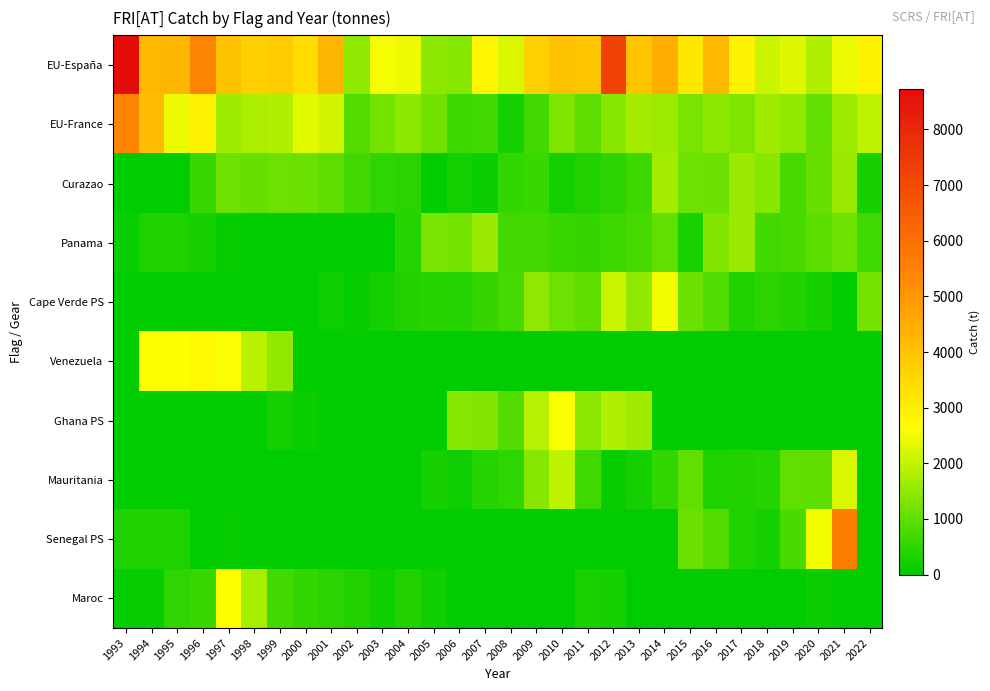

Reading left to right, transcribe all the data shown in this chart.

EU-España: 1993=8730.8	1994=4244.2	1995=4273.6	1996=5439.7	1997=4019.9	1998=3697.8	1999=3772.6	2000=3384.7	2001=4286.1	2002=1498.3	2003=2533.2	2004=2450.0	2005=1451.3	2006=1430.3	2007=2846.7	2008=2237.4	2009=3695.6	2010=4016.7	2011=3891.3	2012=7292.3	2013=3958.2	2014=4447.2	2015=3141.6	2016=4205.1	2017=2915.2	2018=2088.8	2019=2306.7	2020=1825.6	2021=2428.1	2022=2874.4
EU-France: 1993=5430.6	1994=4145.9	1995=2423.3	1996=2906.5	1997=1662.0	1998=1793.9	1999=1835.7	2000=2333.2	2001=2174.7	2002=864.8	2003=1217.3	2004=1463.5	2005=1185.1	2006=644.0	2007=683.8	2008=221.7	2009=707.9	2010=1301.5	2011=962.3	2012=1426.5	2013=1694.3	2014=1628.5	2015=1238.7	2016=1452.2	2017=1317.0	2018=1661.5	2019=1525.9	2020=1029.9	2021=1627.4	2022=1961.7
Curazao: 1993=0.0	1994=0.0	1995=0.0	1996=590.4	1997=1157.0	1998=1029.8	1999=1159.1	2000=1121.9	2001=988.6	2002=710.4	2003=505.0	2004=473.6	2005=28.8	2006=204.8	2007=135.2	2008=521.0	2009=589.5	2010=232.6	2011=373.9	2012=452.1	2013=629.9	2014=1680.4	2015=1150.8	2016=1124.2	2017=1576.0	2018=1414.1	2019=749.5	2020=1071.0	2021=1589.1	2022=249.3
Panama: 1993=117.8	1994=340.9	1995=327.9	1996=240.3	1997=91.1	1998=0.0	1999=0.0	2000=0.0	2001=0.0	2002=0.0	2003=0.0	2004=393.6	2005=1248.8	2006=1199.8	2007=1600.4	2008=708.0	2009=699.5	2010=582.5	2011=569.4	2012=621.1	2013=738.0	2014=997.3	2015=291.7	2016=1355.8	2017=1571.6	2018=707.4	2019=742.8	2020=941.0	2021=1151.5	2022=648.1
Cape Verde PS: 1993=0.0	1994=0.0	1995=0.0	1996=0.0	1997=0.0	1998=36.0	1999=0.0	2000=0.0	2001=160.0	2002=97.0	2003=215.0	2004=344.0	2005=434.7	2006=400.3	2007=572.0	2008=734.7	2009=1482.0	2010=1137.8	2011=978.3	2012=2076.9	2013=1521.9	2014=2491.1	2015=1106.7	2016=829.5	2017=309.7	2018=454.4	2019=352.5	2020=256.8	2021=39.8	2022=1215.3
Venezuela: 1993=0.0	1994=2597.0	1995=2597.0	1996=2758.0	1997=2578.0	1998=1926.0	1999=1524.0	2000=0.0	2001=0.0	2002=0.0	2003=0.0	2004=0.0	2005=0.0	2006=0.0	2007=0.0	2008=0.0	2009=0.0	2010=0.0	2011=0.0	2012=0.0	2013=0.0	2014=0.0	2015=0.0	2016=0.0	2017=0.0	2018=0.0	2019=0.0	2020=0.0	2021=0.0	2022=0.0
Ghana PS: 1993=0.0	1994=0.0	1995=0.0	1996=0.0	1997=0.0	1998=32.9	1999=220.9	2000=117.5	2001=39.4	2002=30.9	2003=0.0	2004=3.2	2005=0.0	2006=1409.6	2007=1344.0	2008=878.0	2009=1901.0	2010=2580.0	2011=1462.0	2012=1840.0	2013=1651.0	2014=0.0	2015=0.0	2016=0.0	2017=0.0	2018=0.0	2019=0.0	2020=0.0	2021=0.0	2022=0.0
Mauritania: 1993=0.0	1994=0.0	1995=0.0	1996=0.0	1997=0.0	1998=0.0	1999=0.0	2000=0.0	2001=0.0	2002=0.0	2003=0.0	2004=0.0	2005=268.0	2006=169.2	2007=377.3	2008=488.9	2009=1419.5	2010=1951.3	2011=653.5	2012=101.0	2013=211.4	2014=514.6	2015=991.1	2016=309.5	2017=360.5	2018=393.6	2019=1023.1	2020=984.8	2021=2219.3	2022=0.0
Senegal PS: 1993=309.0	1994=309.0	1995=309.0	1996=0.0	1997=101.0	1998=0.0	1999=0.0	2000=0.0	2001=0.0	2002=0.0	2003=0.0	2004=0.0	2005=0.0	2006=0.0	2007=0.0	2008=0.0	2009=0.0	2010=0.0	2011=0.0	2012=0.0	2013=0.0	2014=0.0	2015=1098.0	2016=861.8	2017=328.0	2018=210.4	2019=763.7	2020=2496.6	2021=5571.4	2022=0.0
Maroc: 1993=102.0	1994=69.3	1995=510.4	1996=592.2	1997=2653.0	1998=1716.2	1999=690.5	2000=538.9	2001=448.9	2002=347.3	2003=194.0	2004=352.0	2005=173.4	2006=11.1	2007=11.0	2008=42.0	2009=3.0	2010=3.0	2011=302.0	2012=230.0	2013=30.0	2014=8.2	2015=18.3	2016=40.0	2017=50.0	2018=0.7	2019=20.6	2020=109.5	2021=46.5	2022=44.2